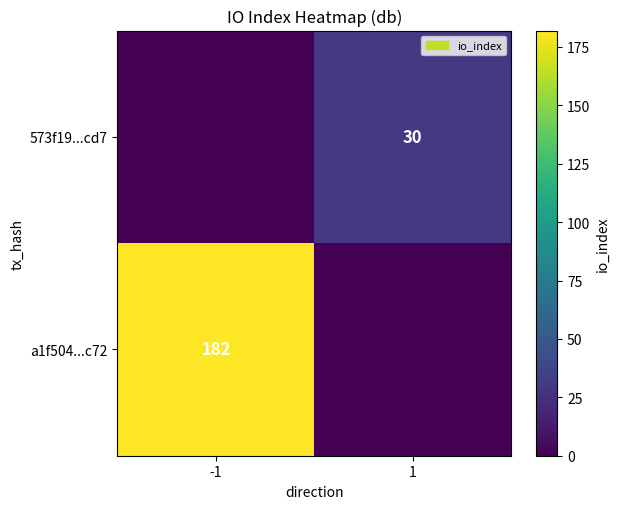

True or false: a1f504...c72 has a value of 79 at -1.

False